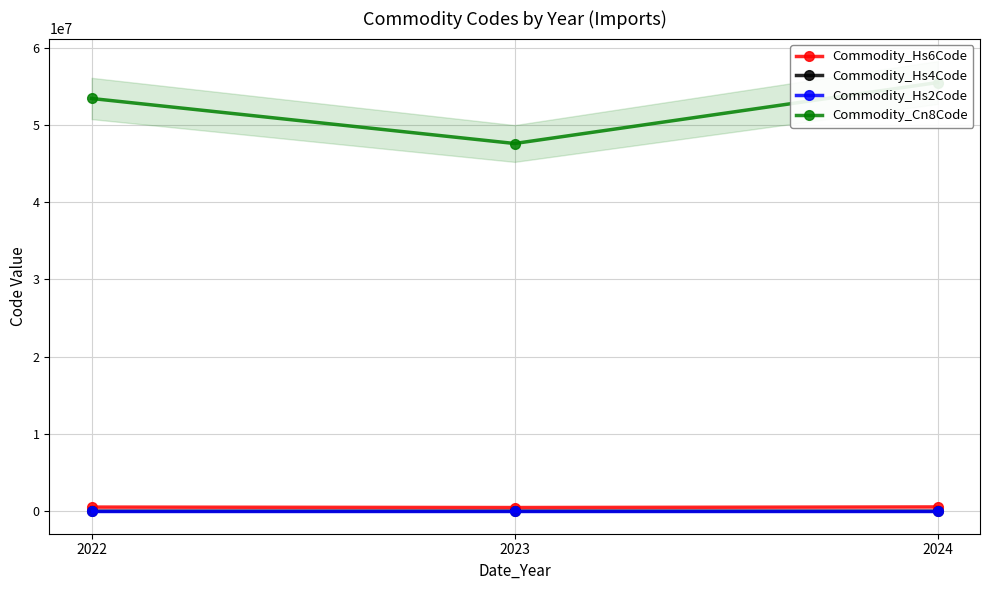

What is the highest value of the Commodity_Hs2Code series?

55.3